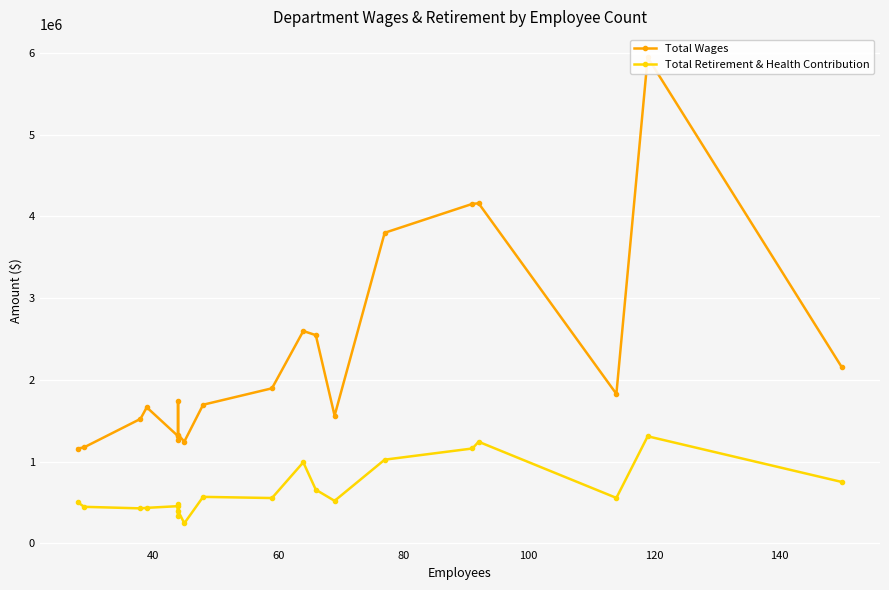

What is the difference between the maximum and minimum values in the Total Retirement & Health Contribution series?

1064854